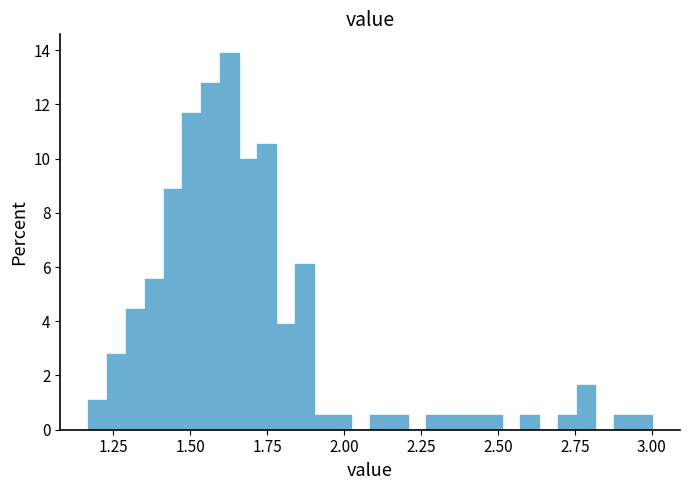

Around what value on the x-axis is the tallest bar? Give the approximate position of its centre, as read against the axis.

1.65